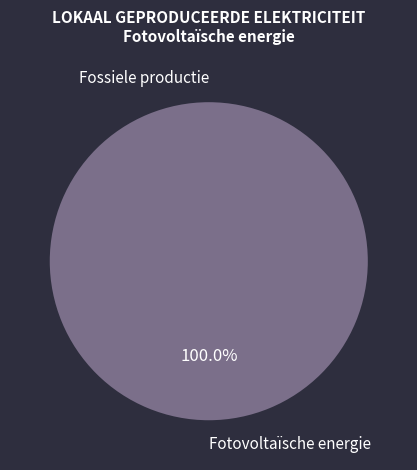

To the nearest percent, what is the difference between the largest and smallest slice percentages?

100%